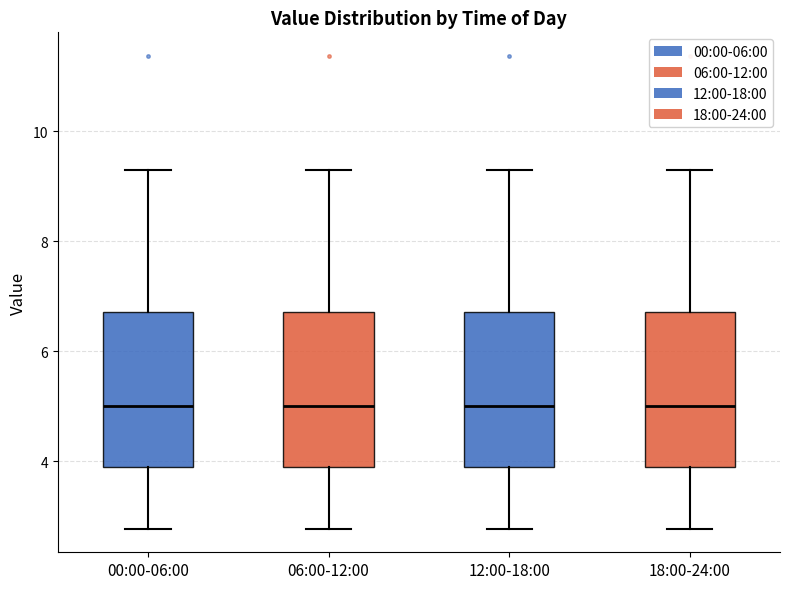

Where is the lower edge of the box for 12:00-18:00 on the y-axis? The values are not printed on the chart, so give them approximately, as read against the axis.

4.0